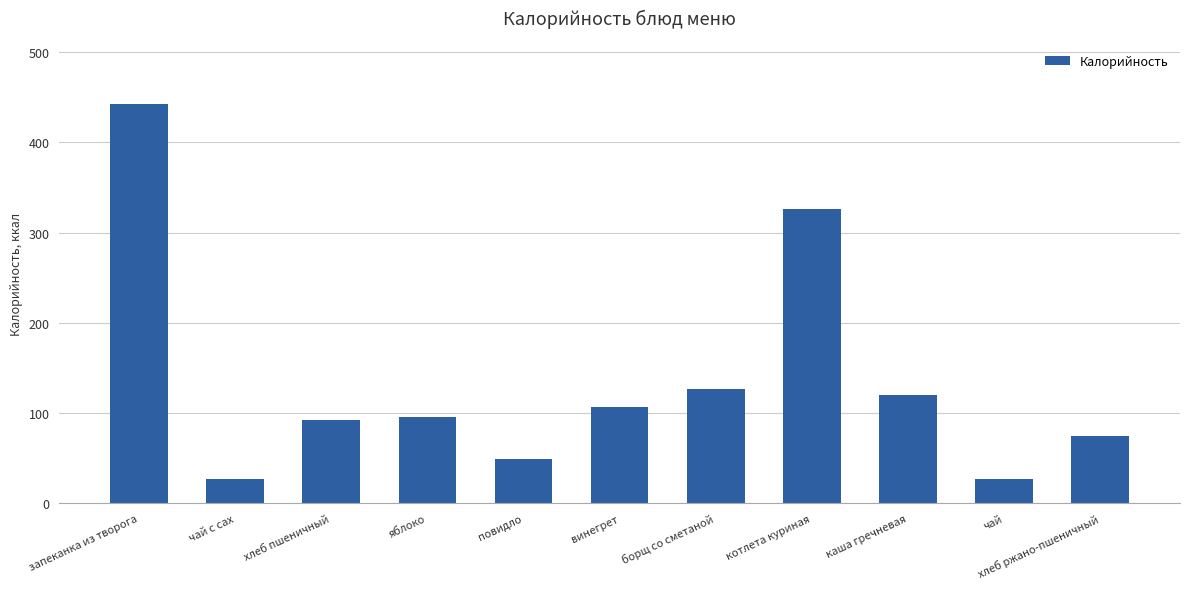

What is the greatest value displayed?

443